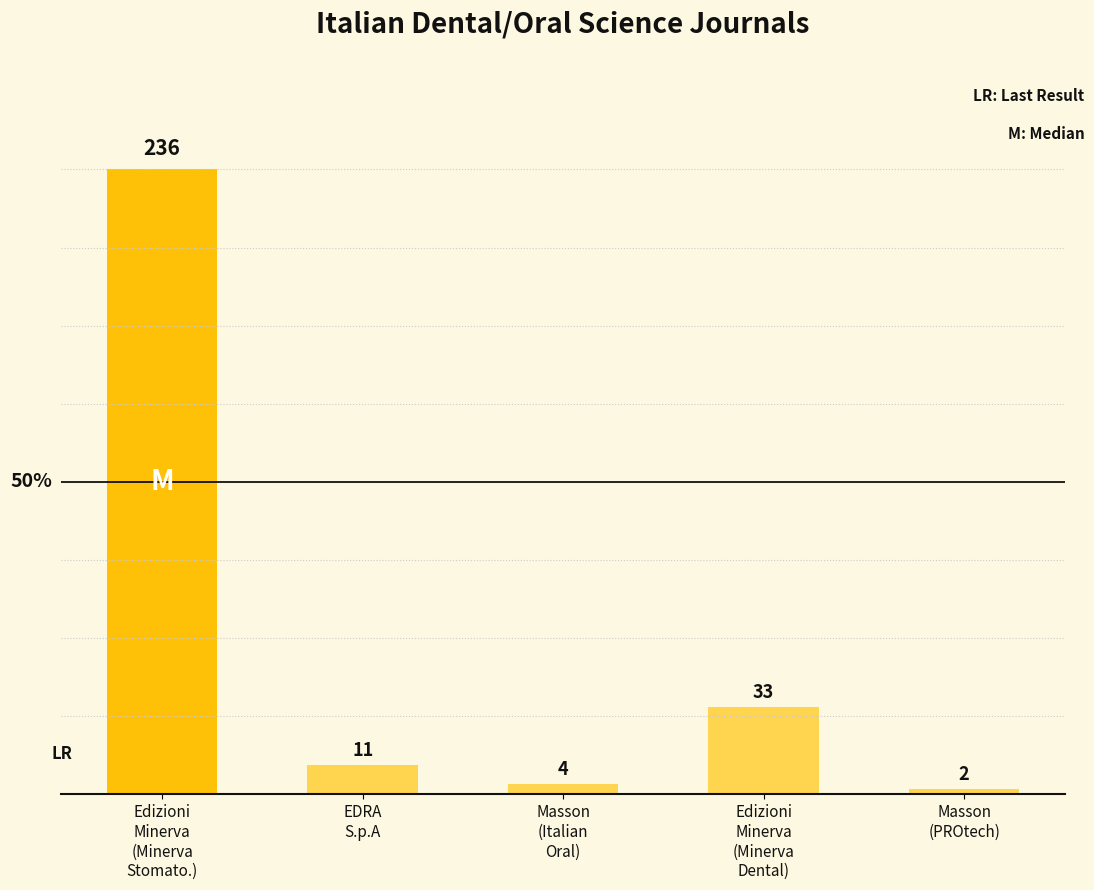

What is the difference between the second highest and minimum values?

31